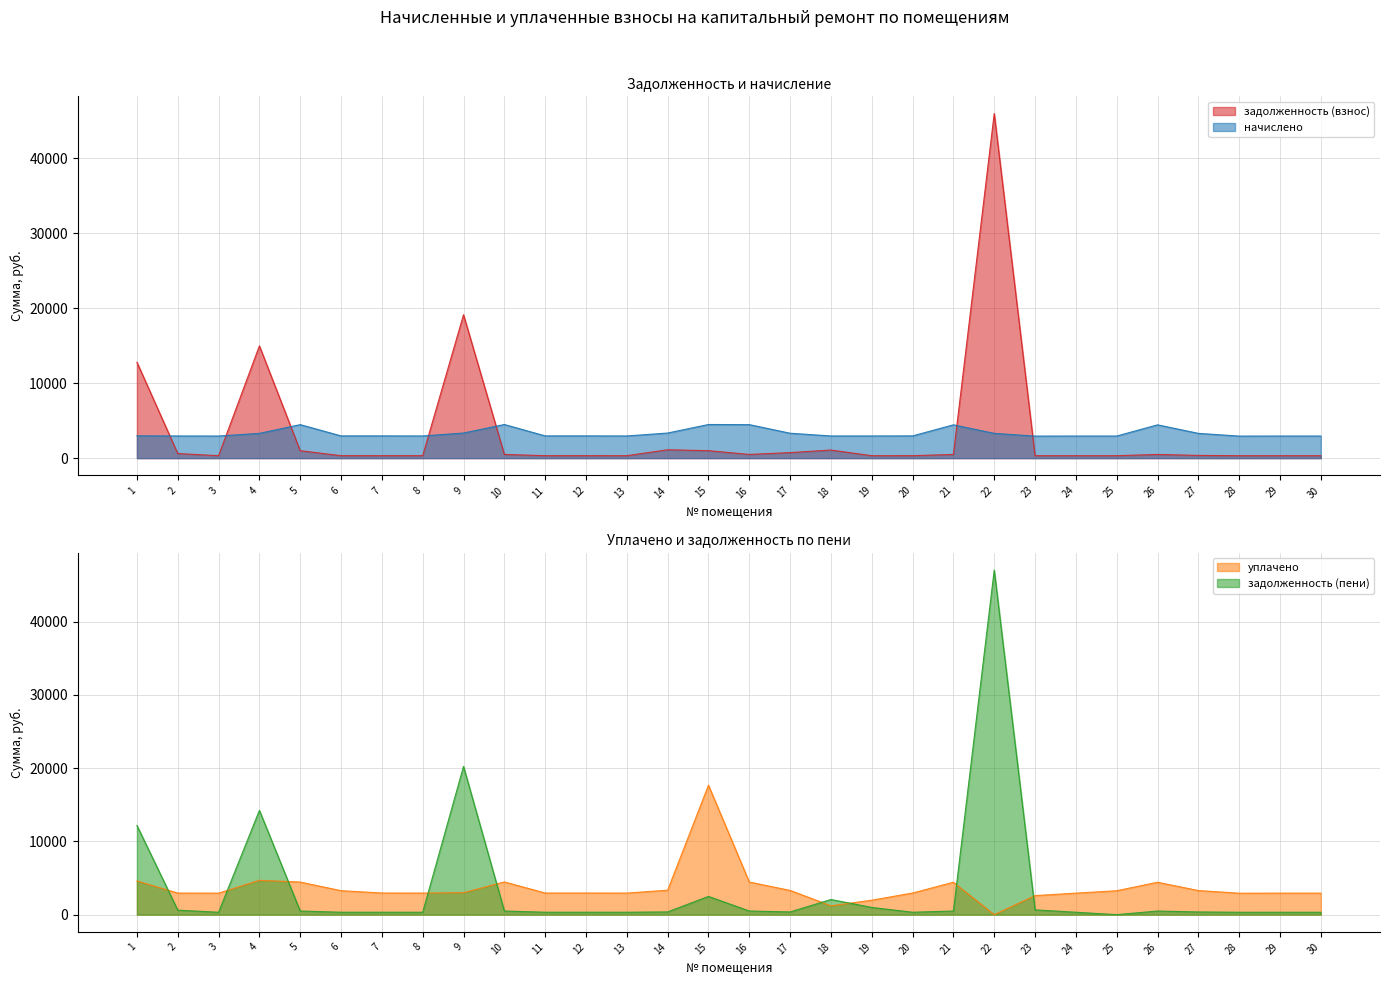

Where does the начислено series first go above 2966?

1